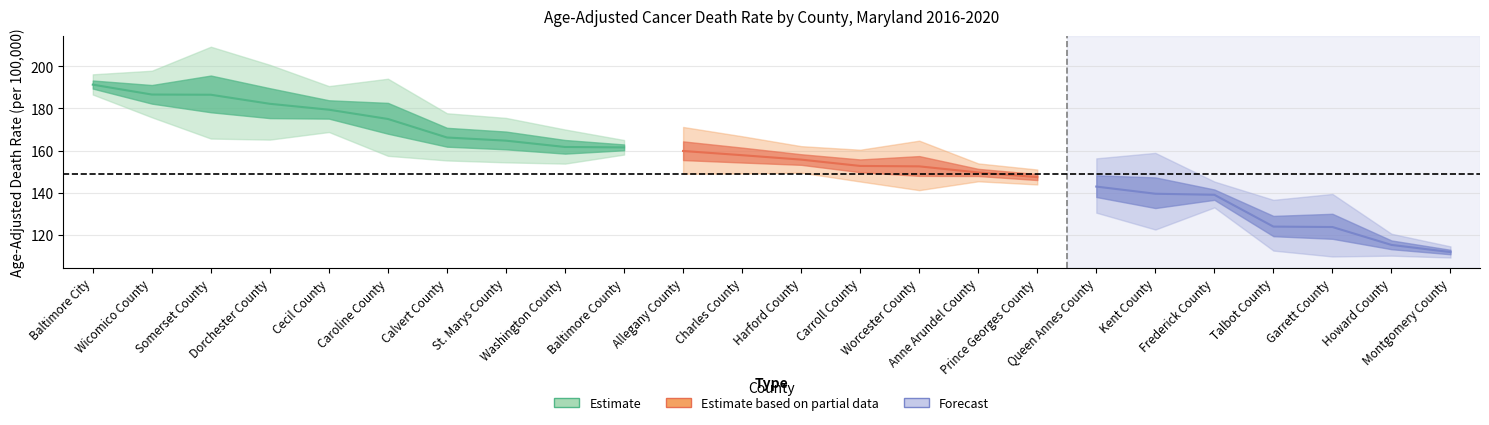

Which has a higher value, Carroll County or Cecil County?

Cecil County